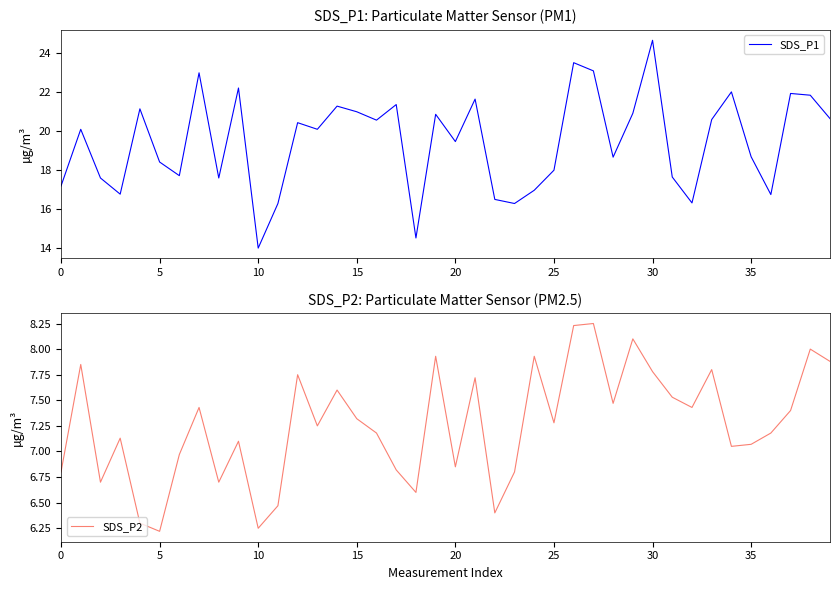

Which series has the widest spread of values?

SDS_P1